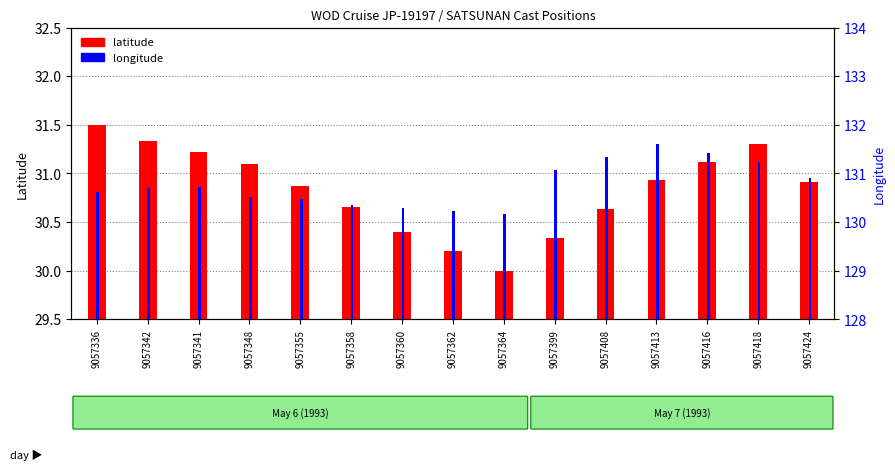

Reading left to right, what are all the values shown in this chart?

latitude: 31.5	31.3	31.2	31.1	30.9	30.6	30.4	30.2	30.0	30.3	30.6	30.9	31.1	31.3	30.9
longitude: 130.6	130.7	130.7	130.5	130.5	130.4	130.3	130.2	130.2	131.1	131.3	131.6	131.4	131.2	130.9